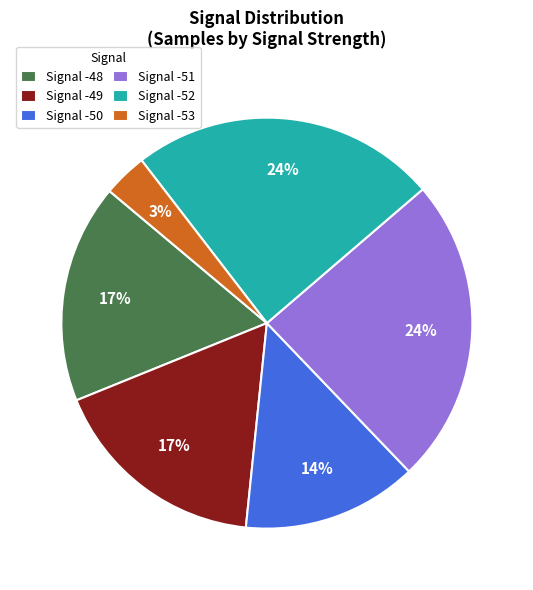

To the nearest percent, what portion does Signal -53 represent?

3%